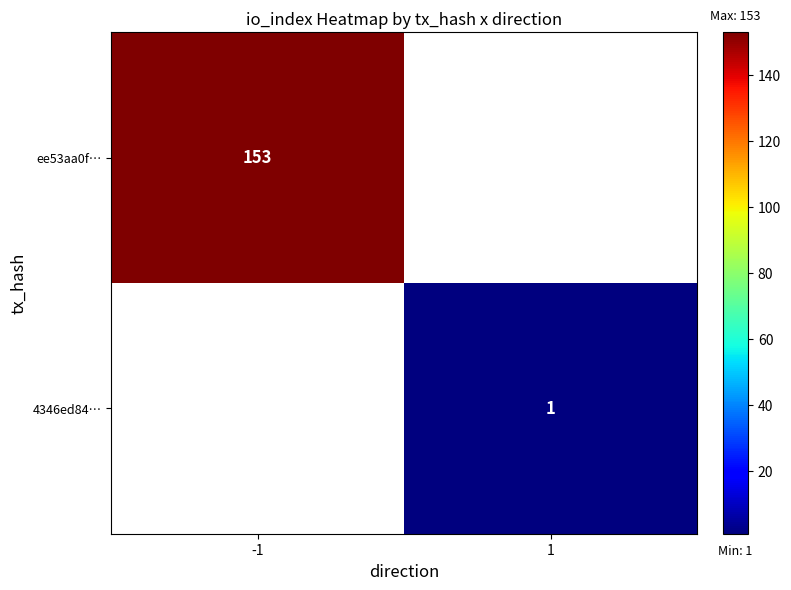

Is it true that 4346ed84… equals 2 at 1?

False